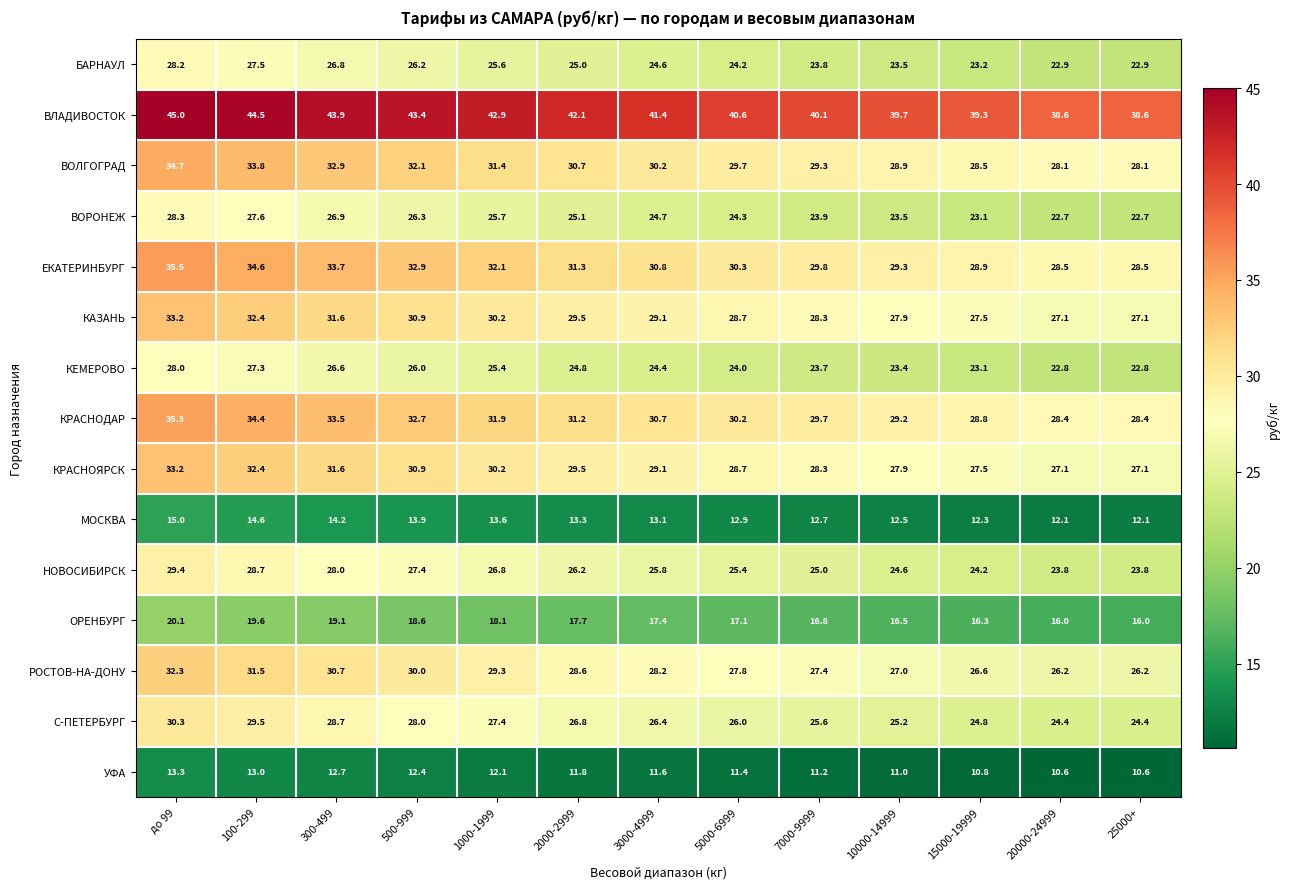

What is the sum of the КЕМЕРОВО values at 500-999 and 20000-24999?

48.8